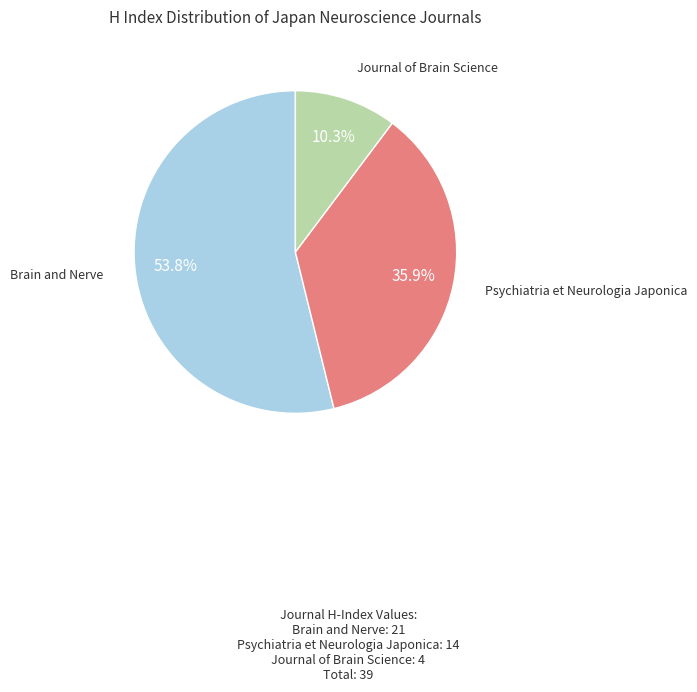

Count the number of slices in the pie.

3